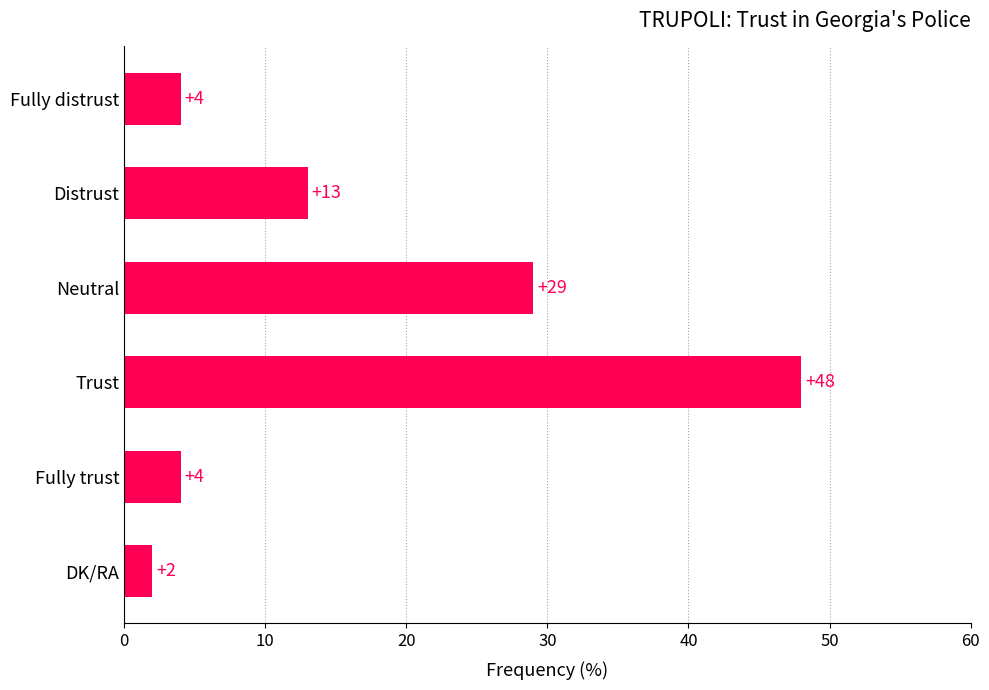

What is the average value?

17